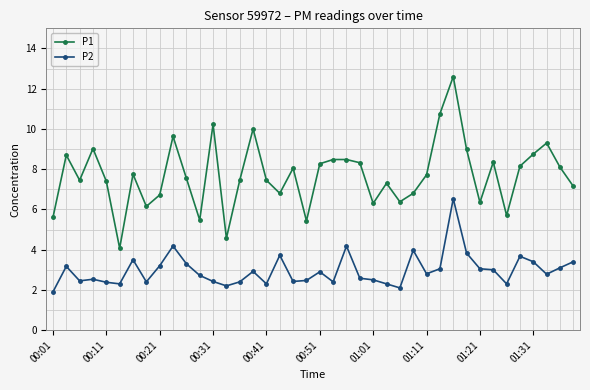

What is the difference between the second highest and second lowest values in the P1 series?

6.2